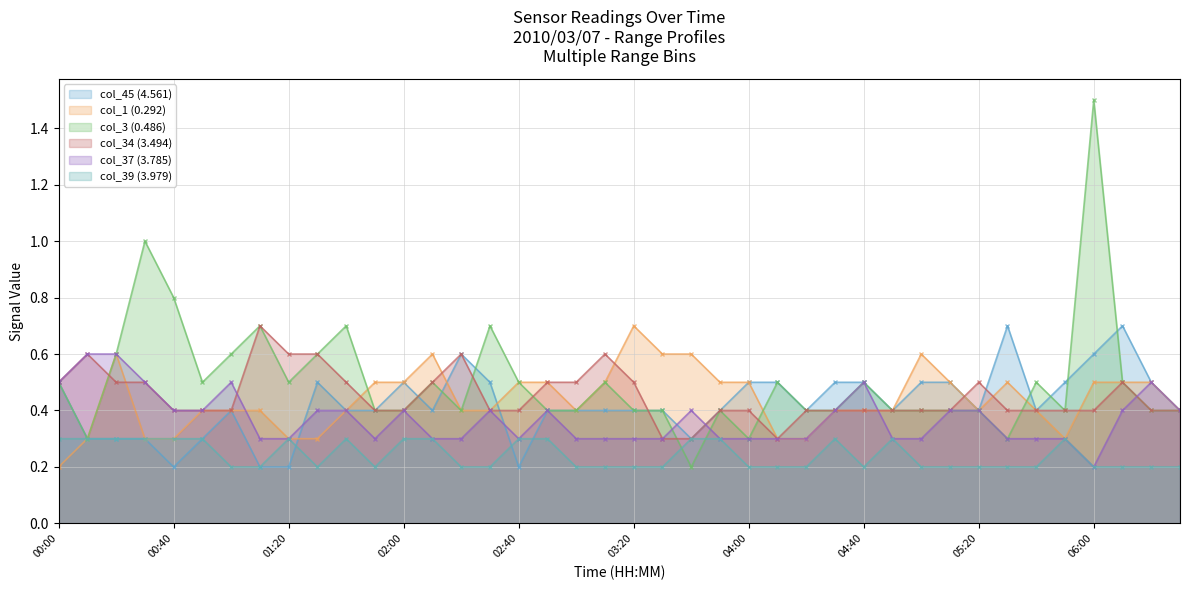

How many interior local peaks does the col_45 (4.561) series have?

6